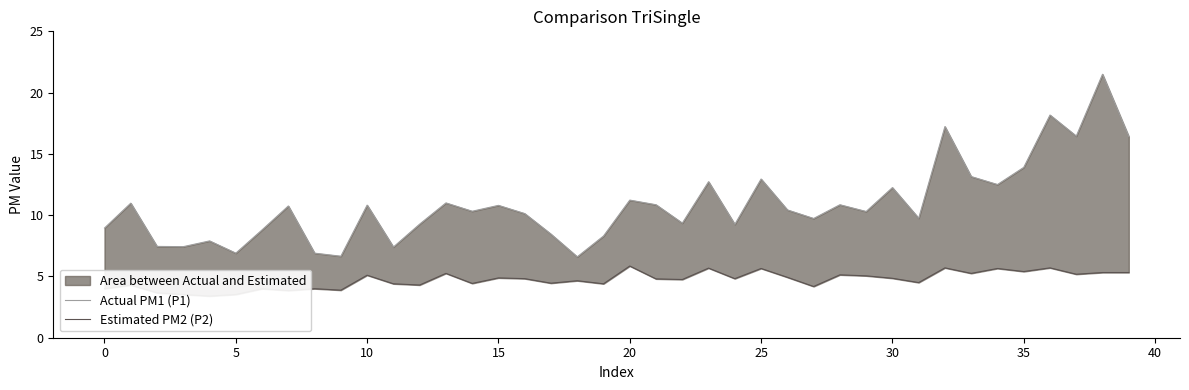

At which category is the sum across all series the highest?

38